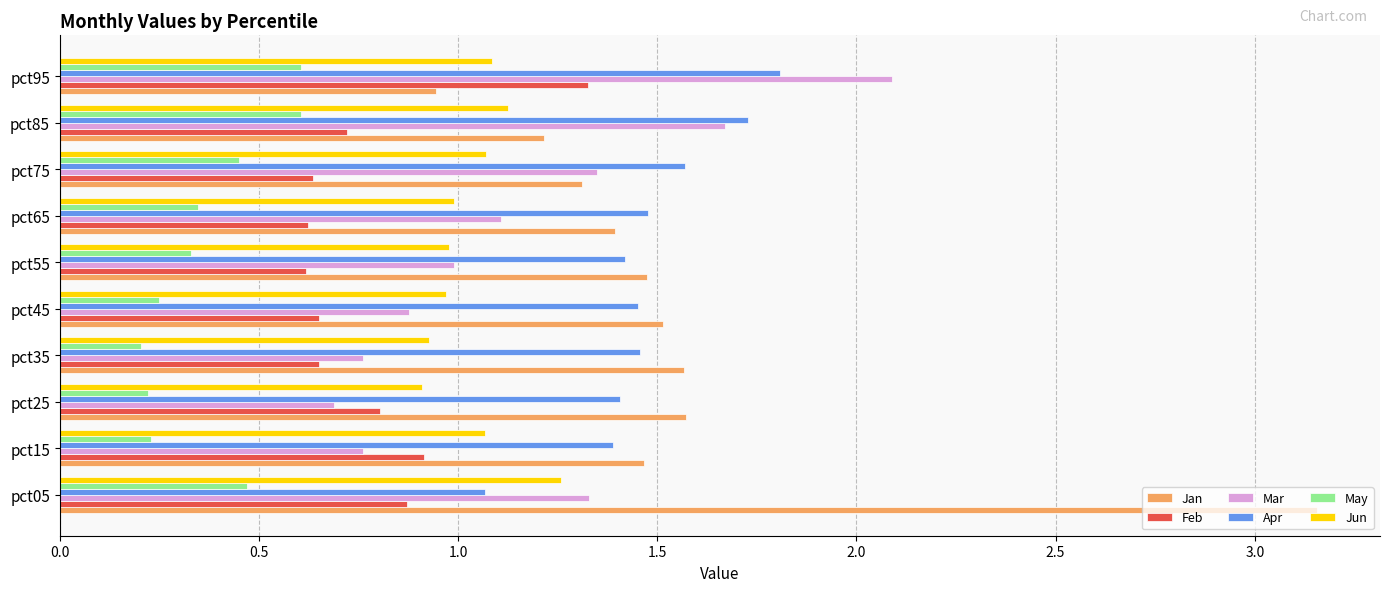

Which series has the largest range (max minus min)?

Jan